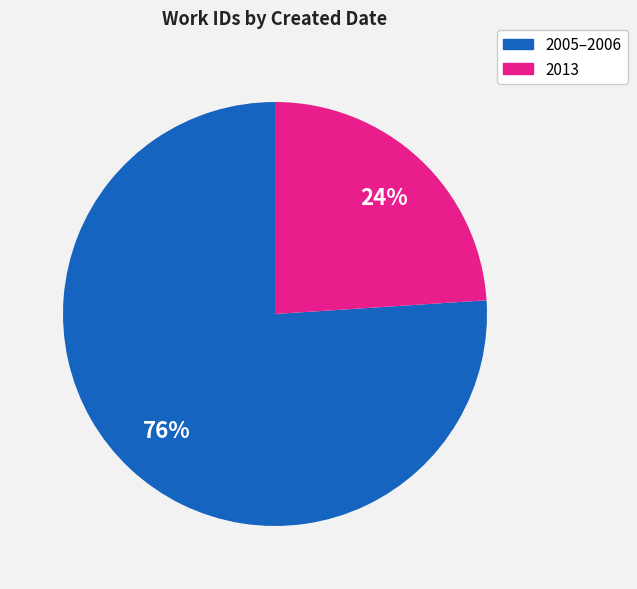

Combined, do 2005–2006 and 2013 account for over 50%?

Yes